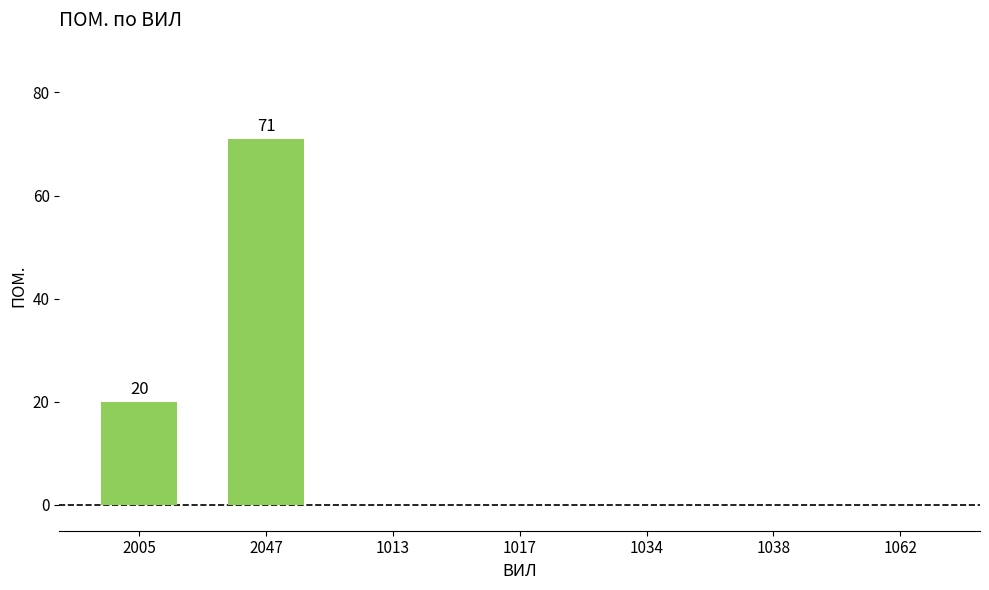

Between 2005 and 1038, which is larger?

2005